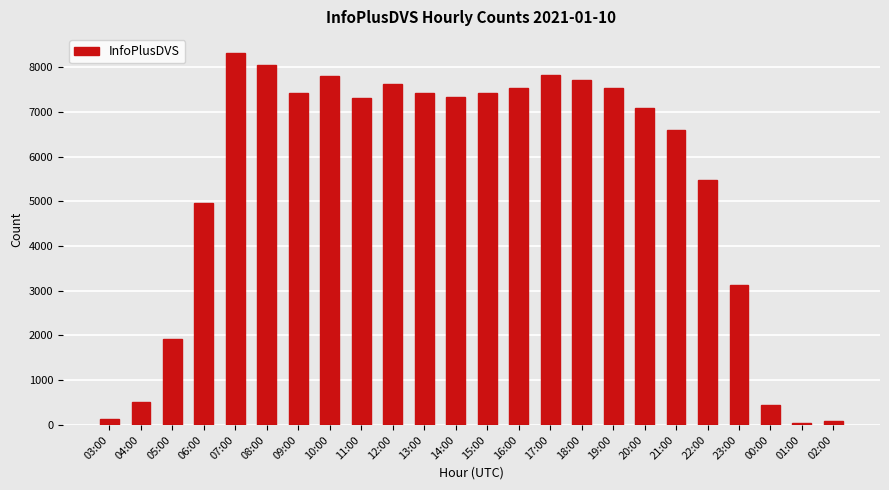

At which label is the value closest to 4180?

06:00